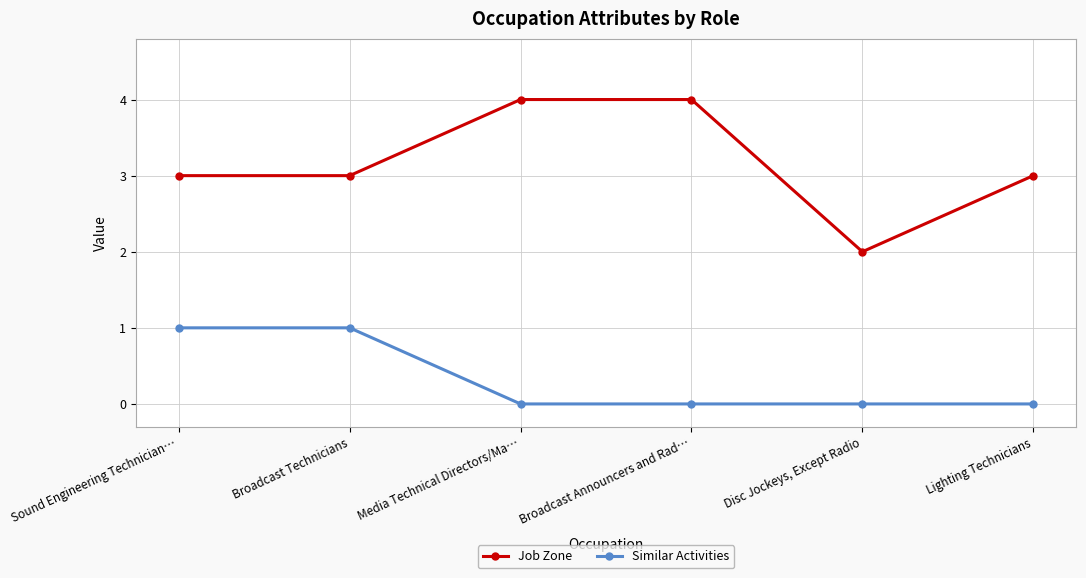

What is the label of the 3rd point from the left?

Media Technical Directors/Ma…